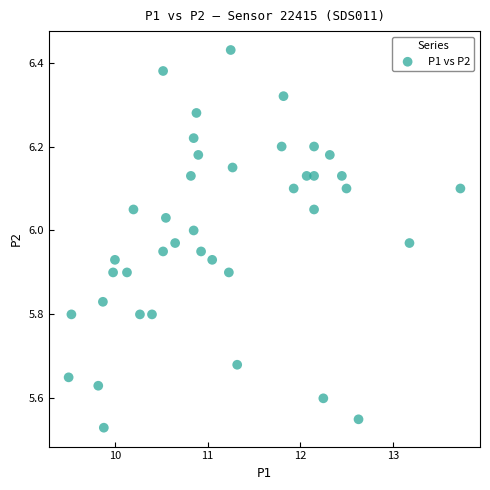

What is the range of Y values (max minus min)?

0.9